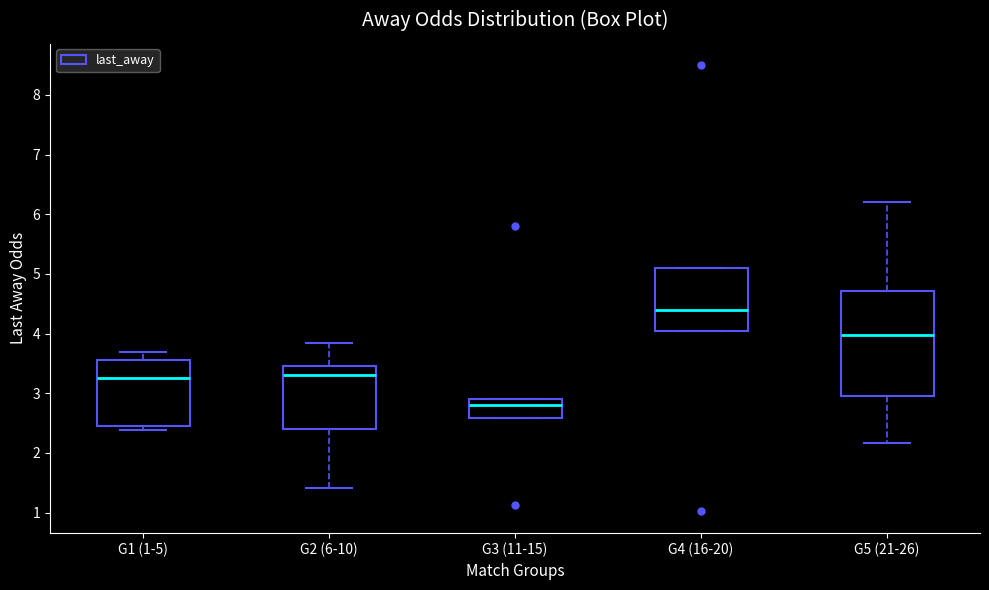

Comparing the boxes themselves (not the whiskers), which one is the tallest?

G5 (21-26)